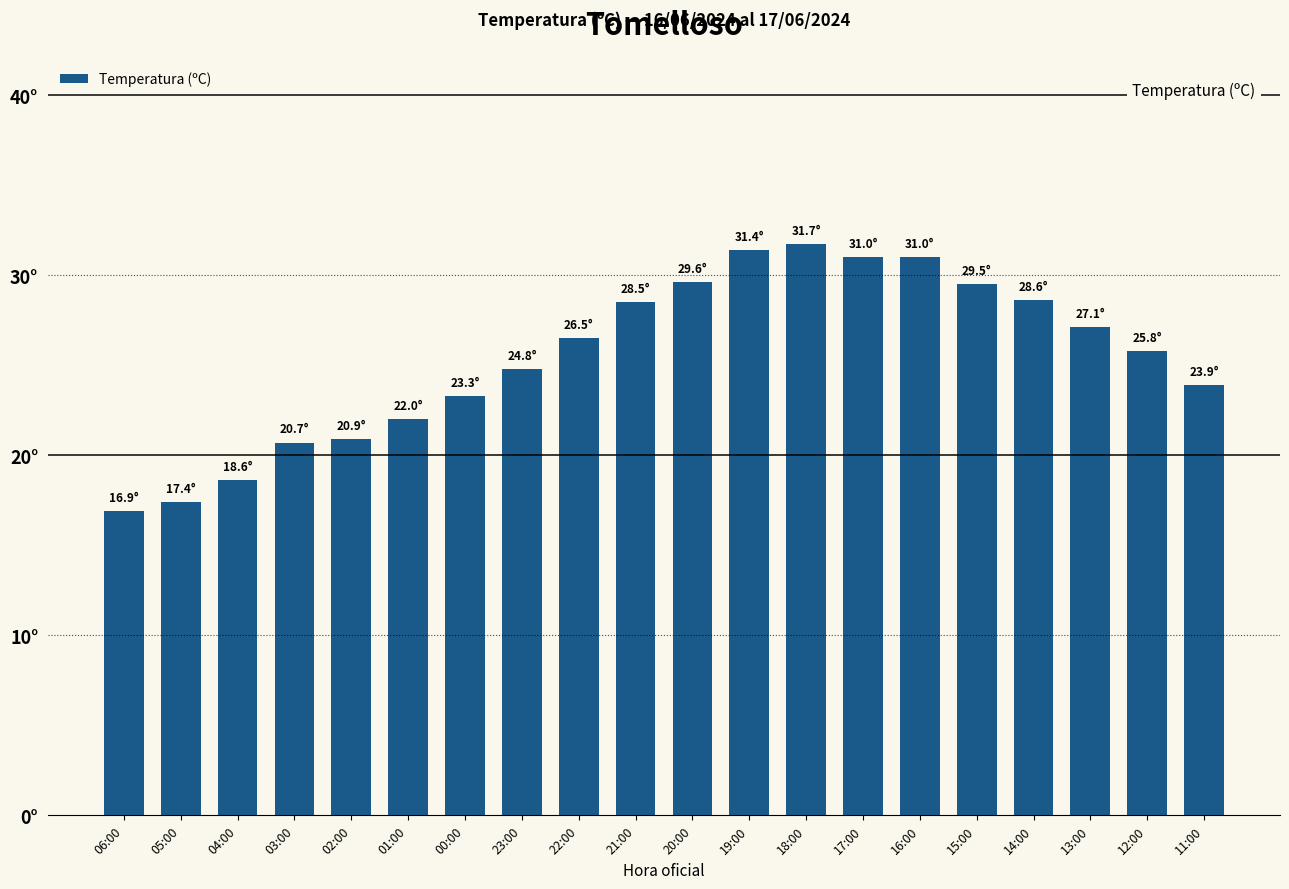

Where is the data nearest to the value 24?

11:00